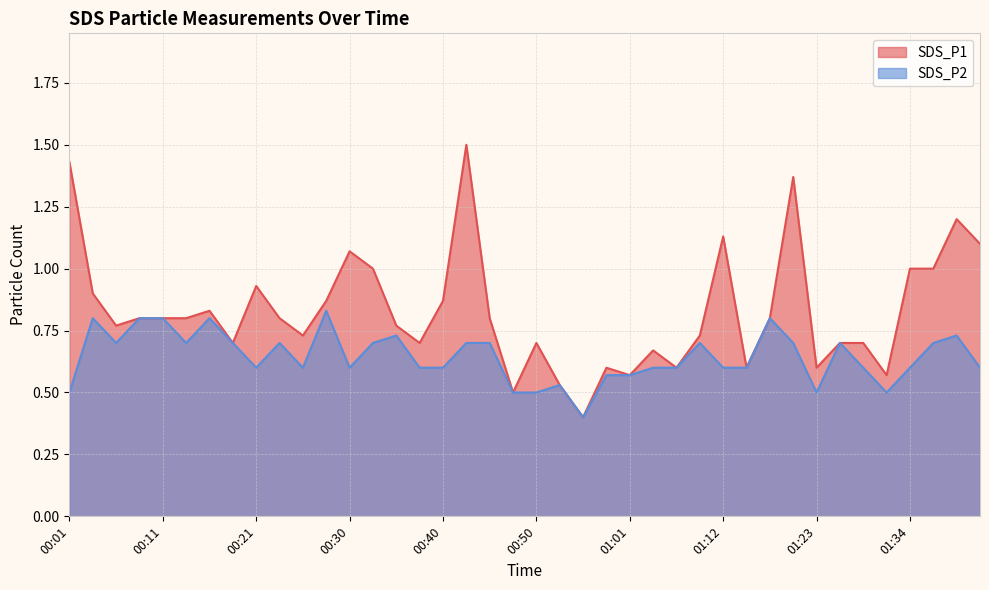

Where is SDS_P2 nearest to the value 0?

00:55